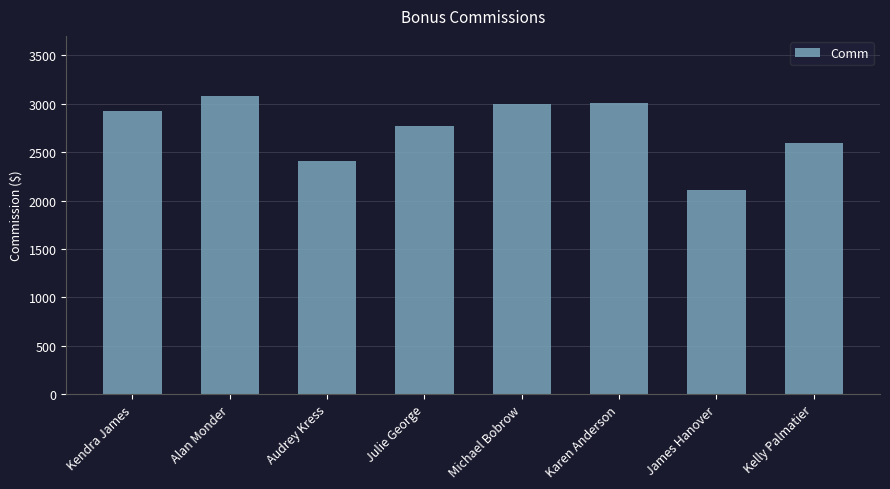

What is the value of the 2nd bar from the left?

3085.1